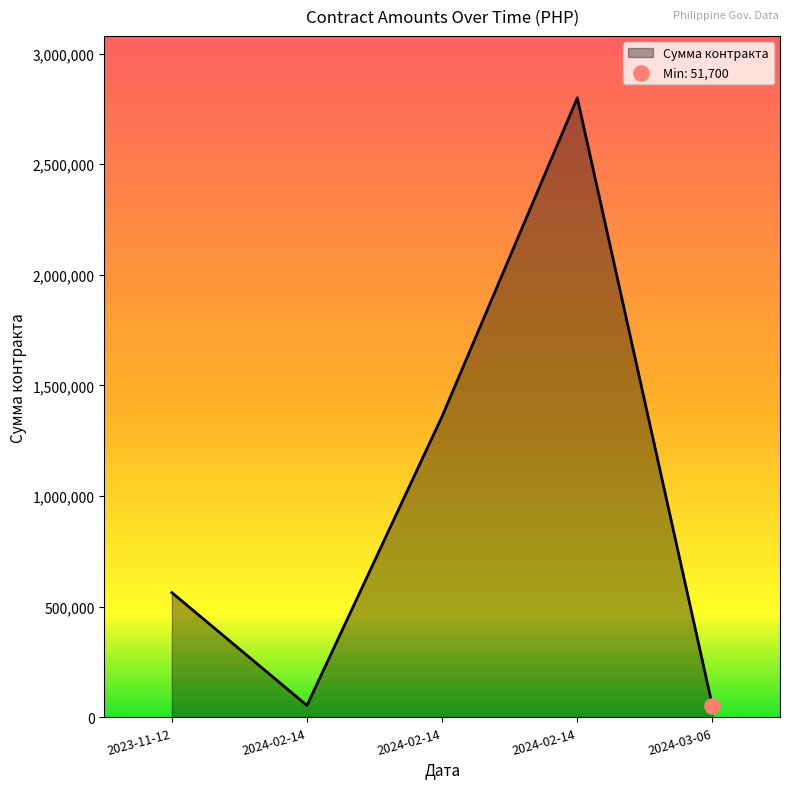

What is the ratio of the value at 2023-11-12 to the value at 2024-03-06?

10.9